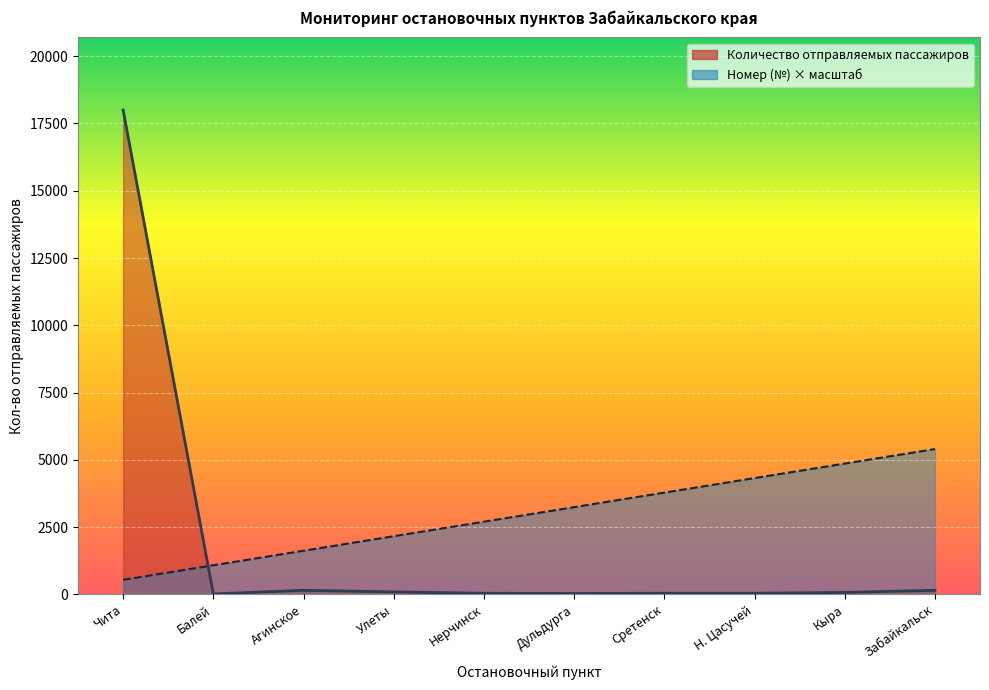

What is the value of the Количество отправляемых пассажиров point at the 9th from the left?

70